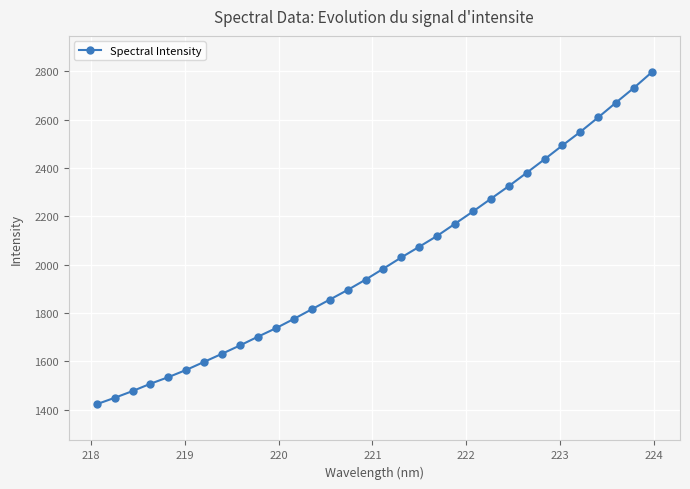

What is the value of the 16th point from the left?

1938.3